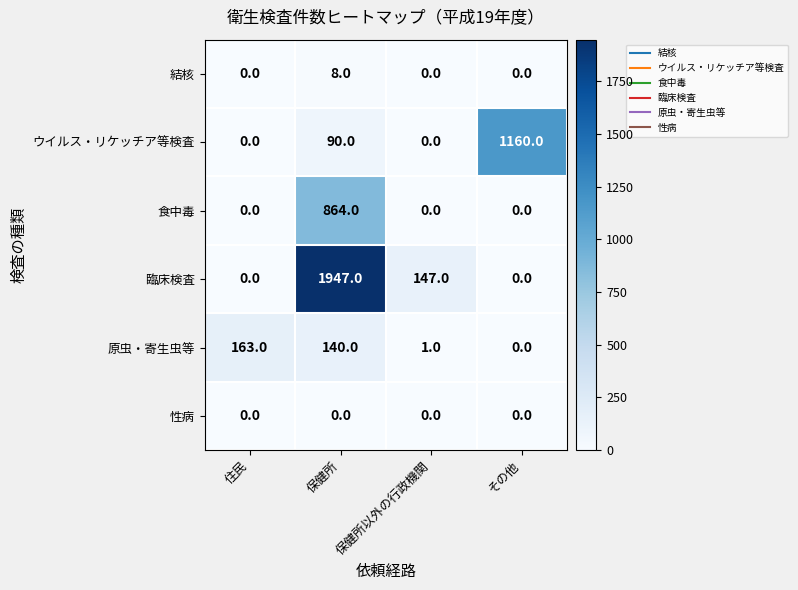

List the labels in order of 原虫・寄生虫等 value, largest first.

住民, 保健所, 保健所以外の行政機関, その他